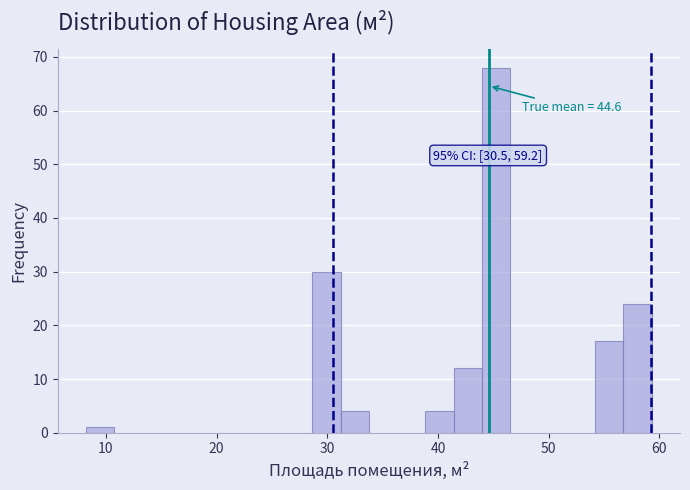

Read against the x-axis, roughly where is the centre of the tallest bar?

45